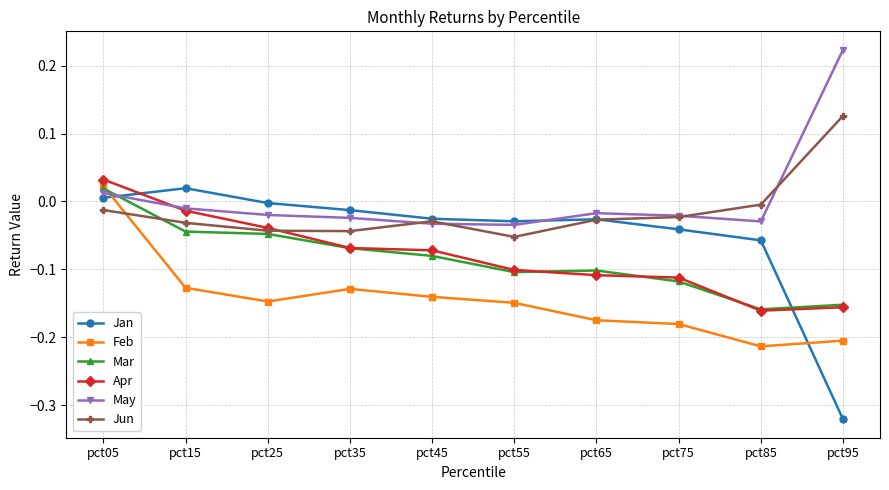

What are all the series names shown in the legend?

Jan, Feb, Mar, Apr, May, Jun